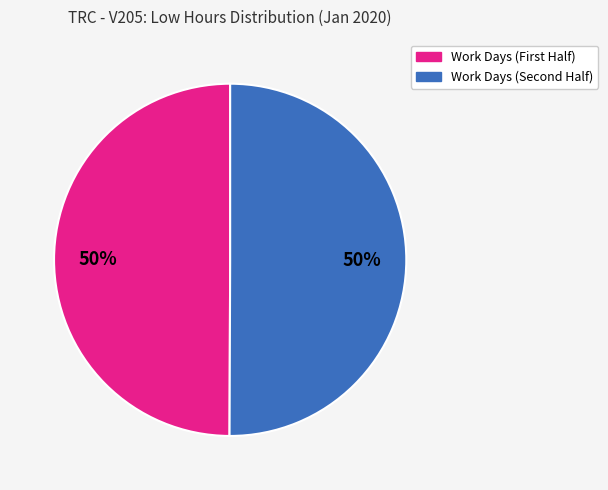

Is there a majority slice in this chart?

No